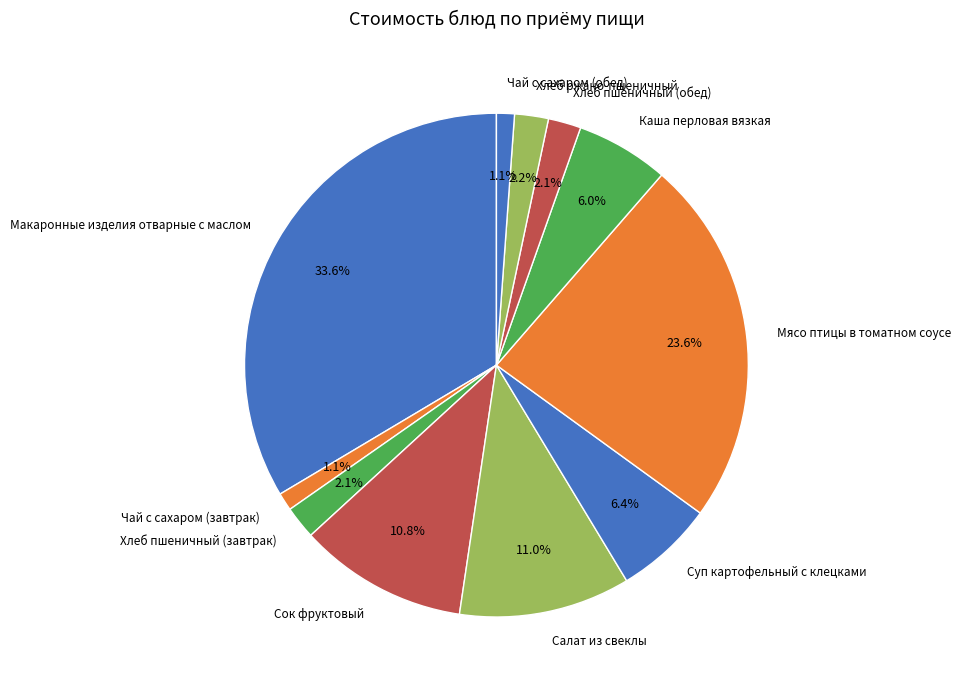

Is there a majority slice in this chart?

No